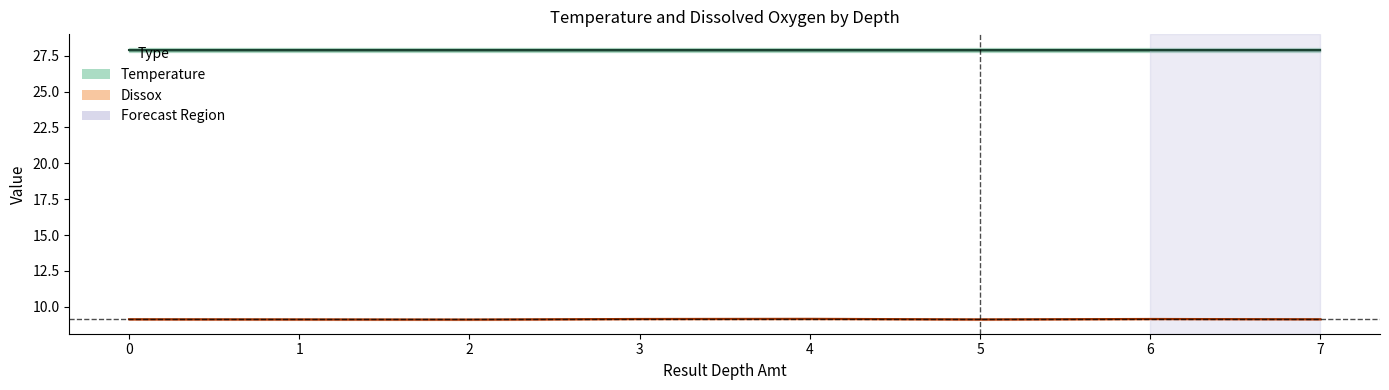

Which label corresponds to the smallest value in the chart?

2